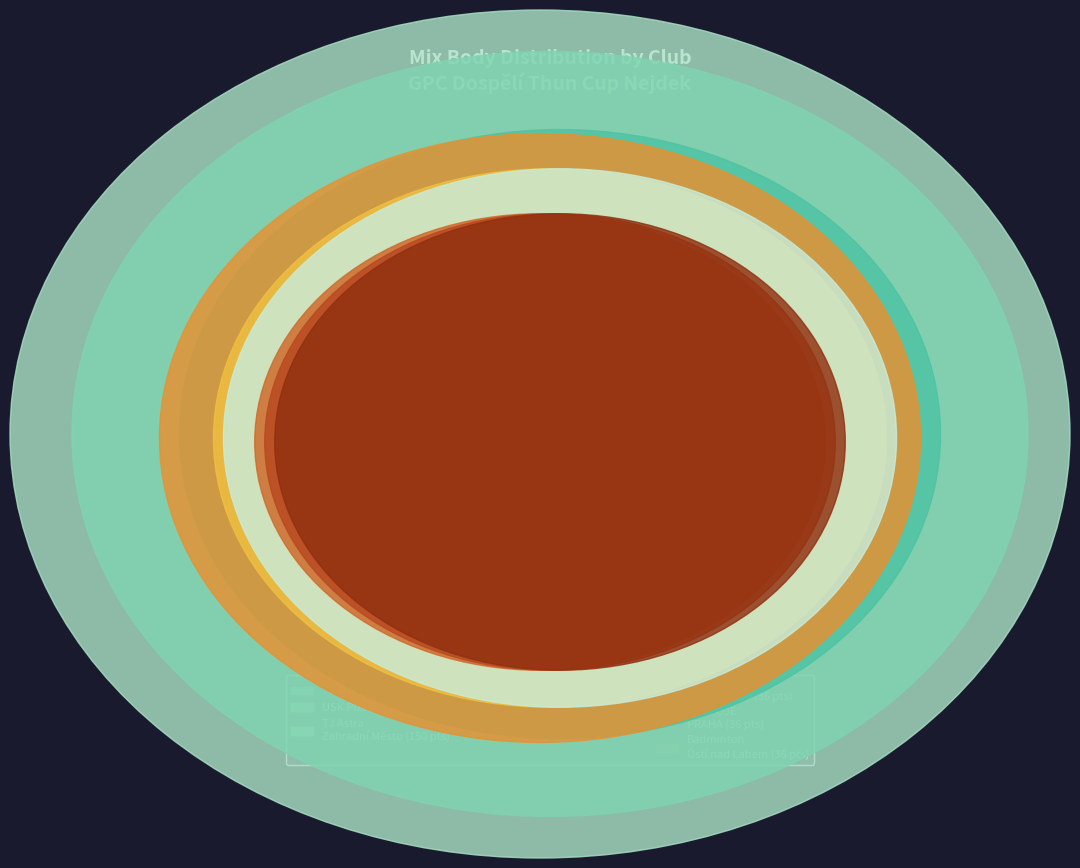

Does any single category account for the majority?

No